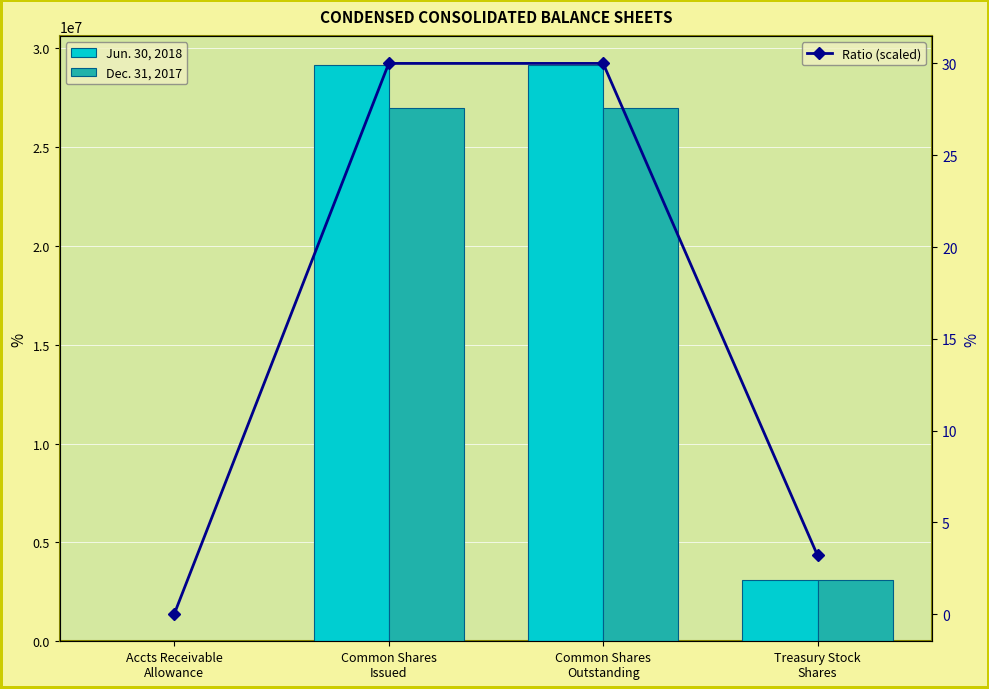

Which series has the widest spread of values?

Jun. 30, 2018